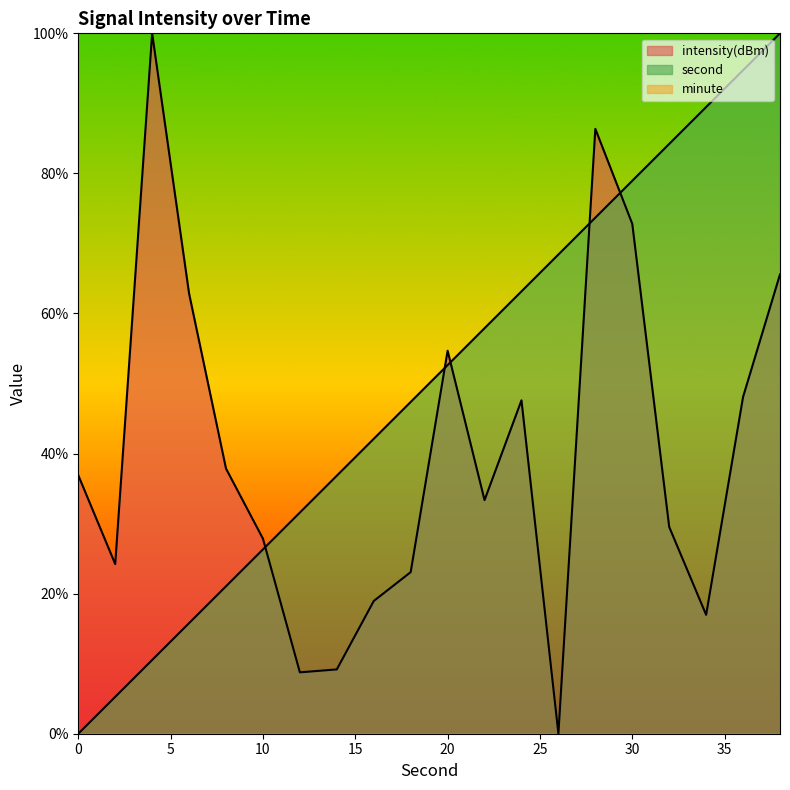

What is the difference between the maximum and minimum values in the second series?

100.0